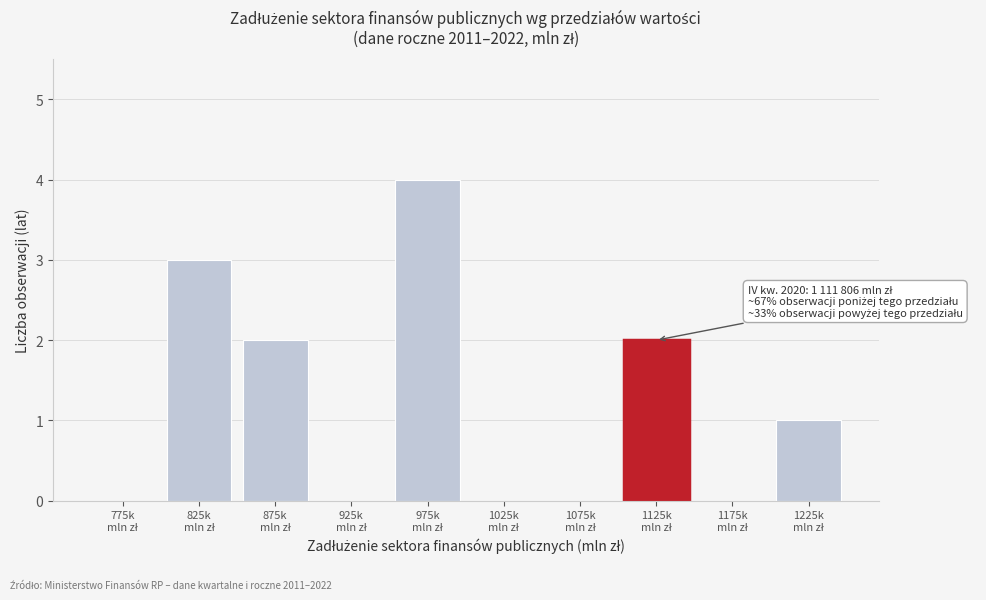

What is the maximum value shown in the chart?

4